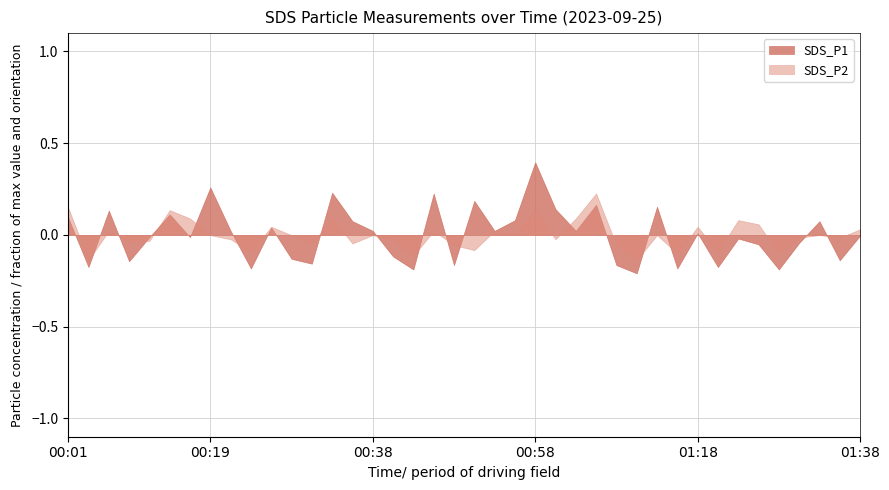

Is the value of SDS_P2 at 00:24 greater than the value of SDS_P1 at 00:34?

No